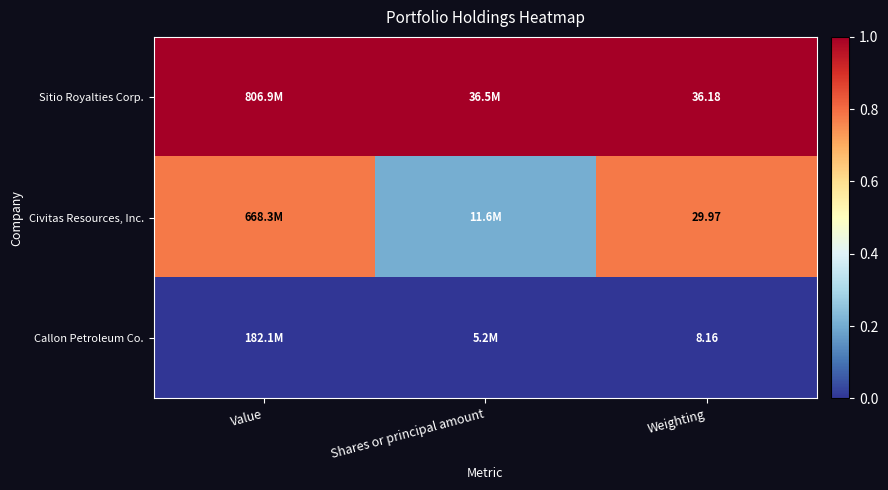

At Weighting, list the series in order from smallest to largest.

Callon Petroleum Co., Civitas Resources, Inc., Sitio Royalties Corp.